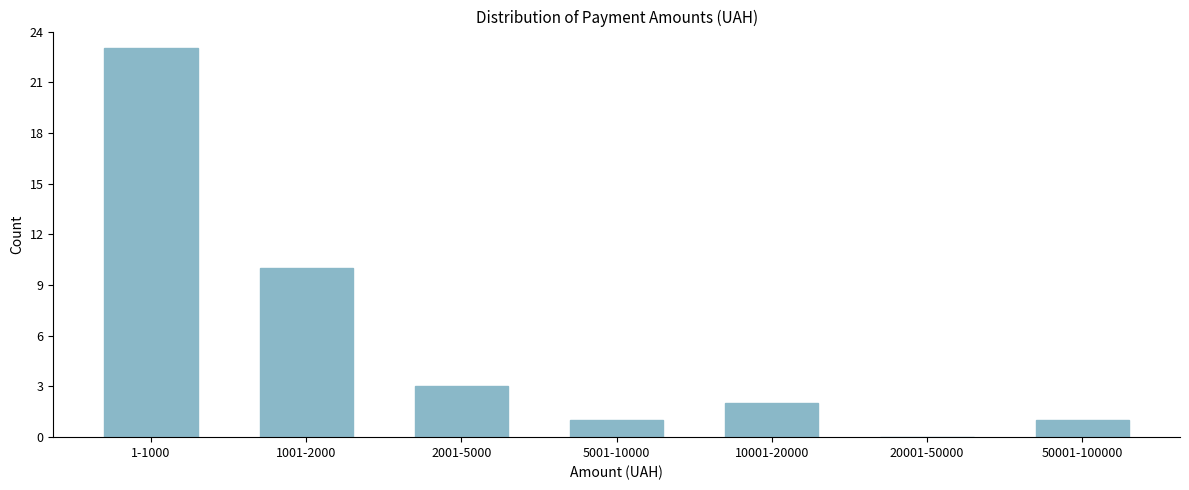

Reading right to left, extract all data points from this chart.

50001-100000=1	20001-50000=0	10001-20000=2	5001-10000=1	2001-5000=3	1001-2000=10	1-1000=23